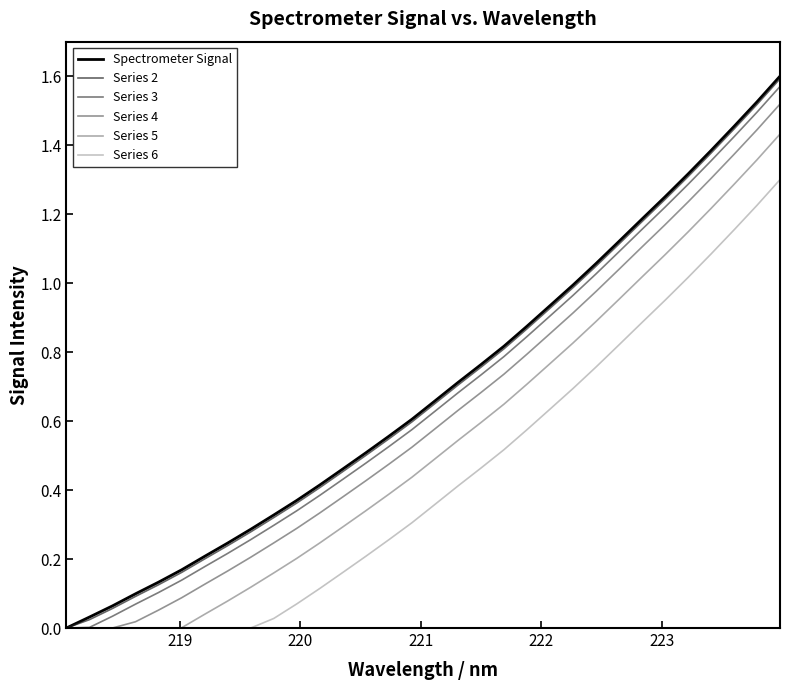

Which series has the widest spread of values?

Spectrometer Signal